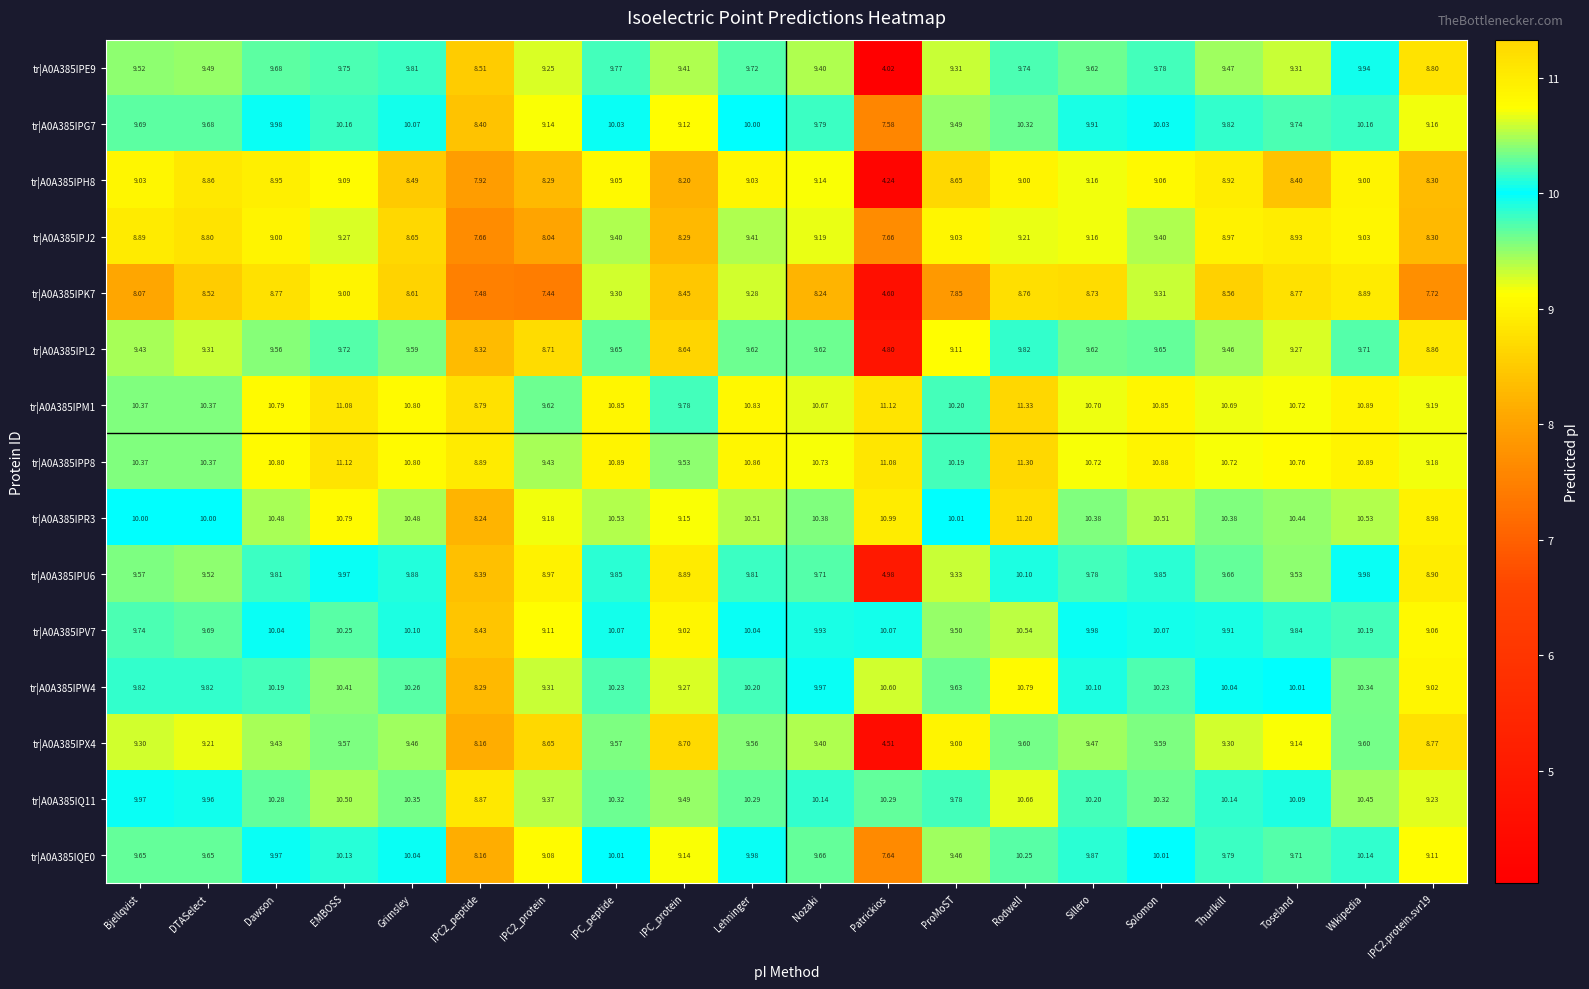

What is the spread (max minus min) of values at Sillero?

2.0